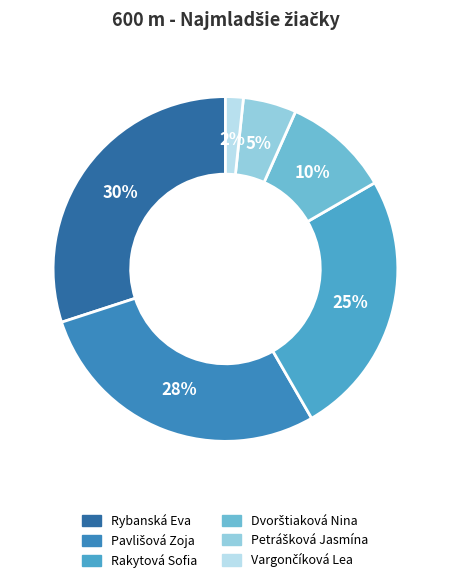

Is there any slice that represents more than half of the pie?

No